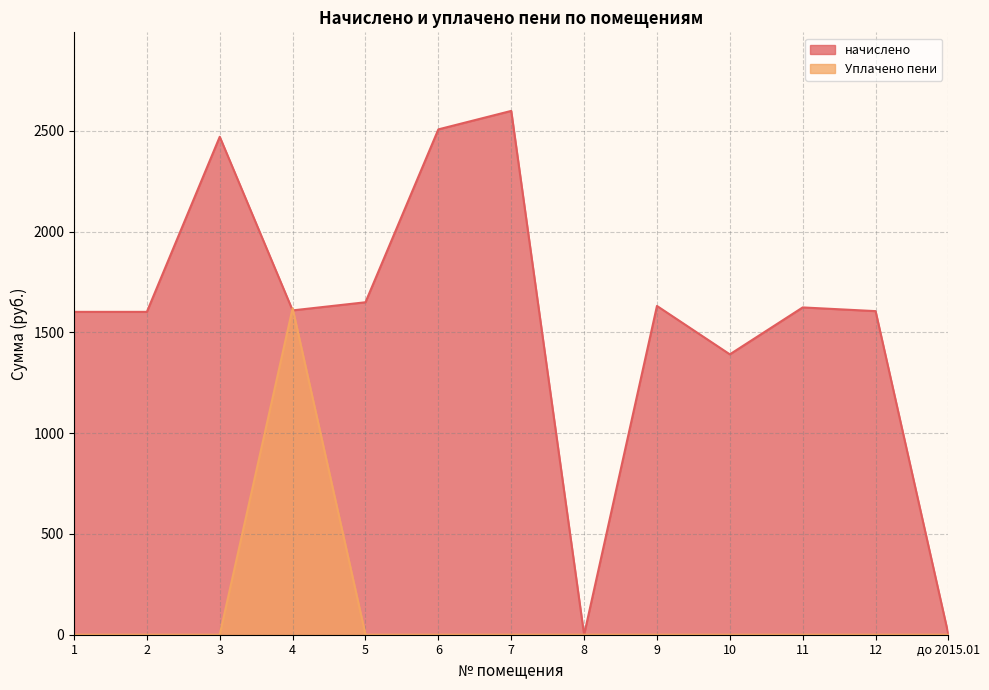

What is the greatest value displayed?

2599.2